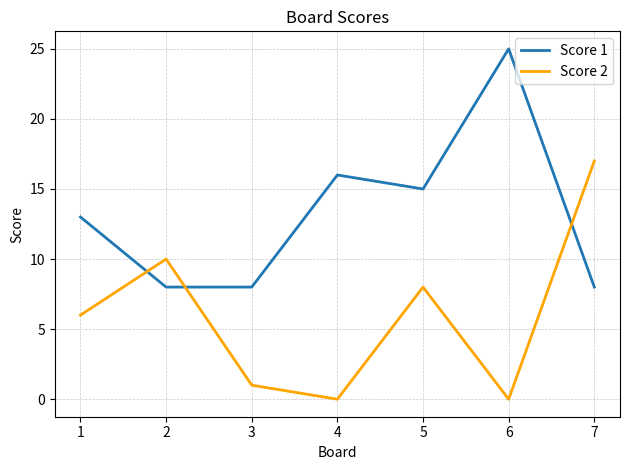

What is the lowest value of the Score 1 series?

8